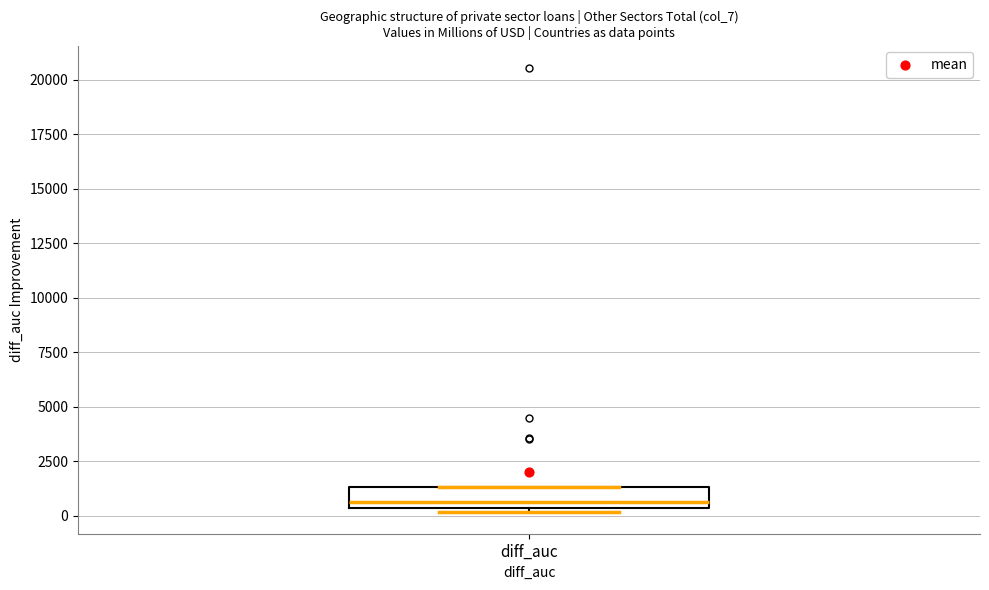

Transcribe this box plot: give where the median line is, the range the box spans, and where the two whiskers end, as read against the y-axis. The values are not printed on the chart, so give them approximately, as read against the axis.

median 500 (just above the box's lower edge), box 500 to 1500, whiskers 0 to 1500